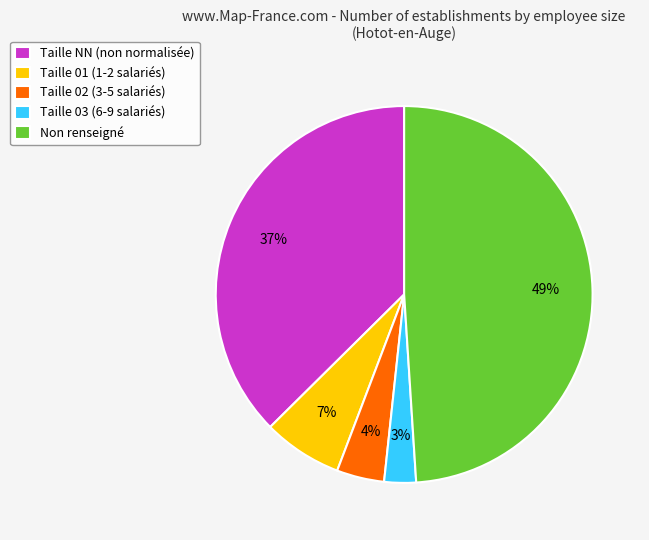

Which slice is the smallest?

Taille 03 (6-9 salariés)